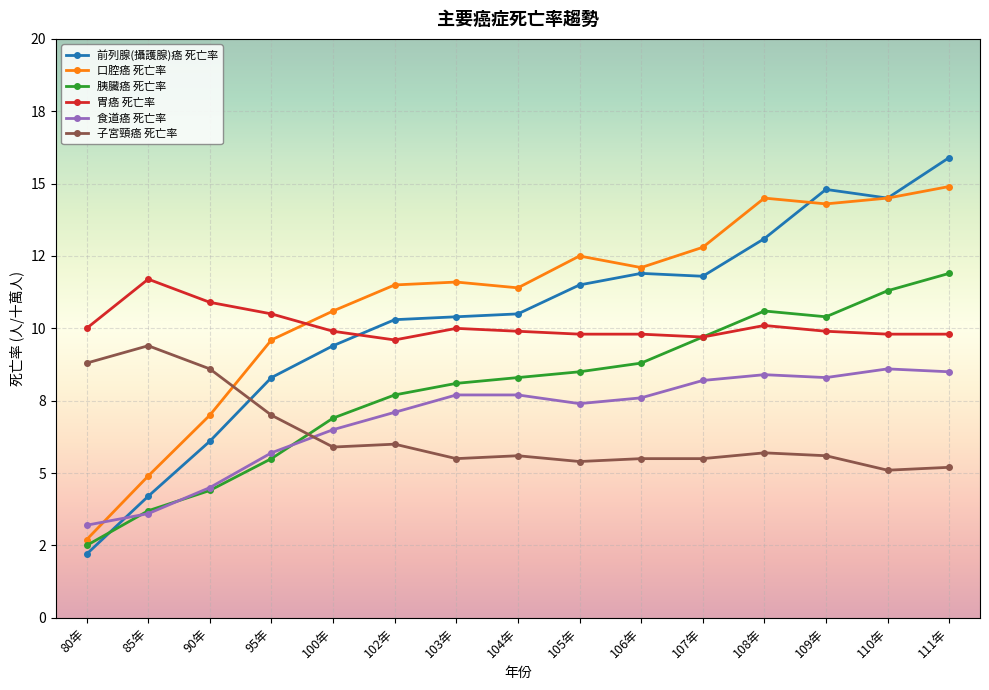

How many intersections are there between 口腔癌 死亡率 and 前列腺(攝護腺)癌 死亡率?

1